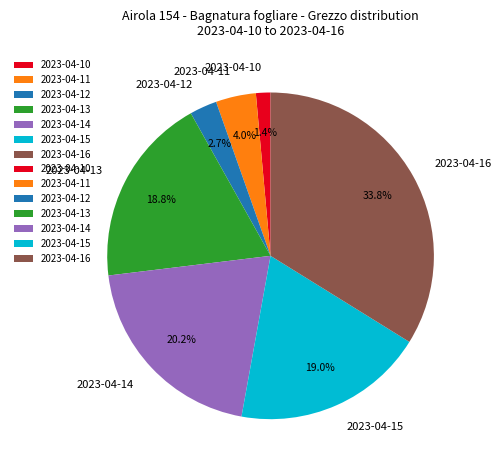

Is there any slice that represents more than half of the pie?

No